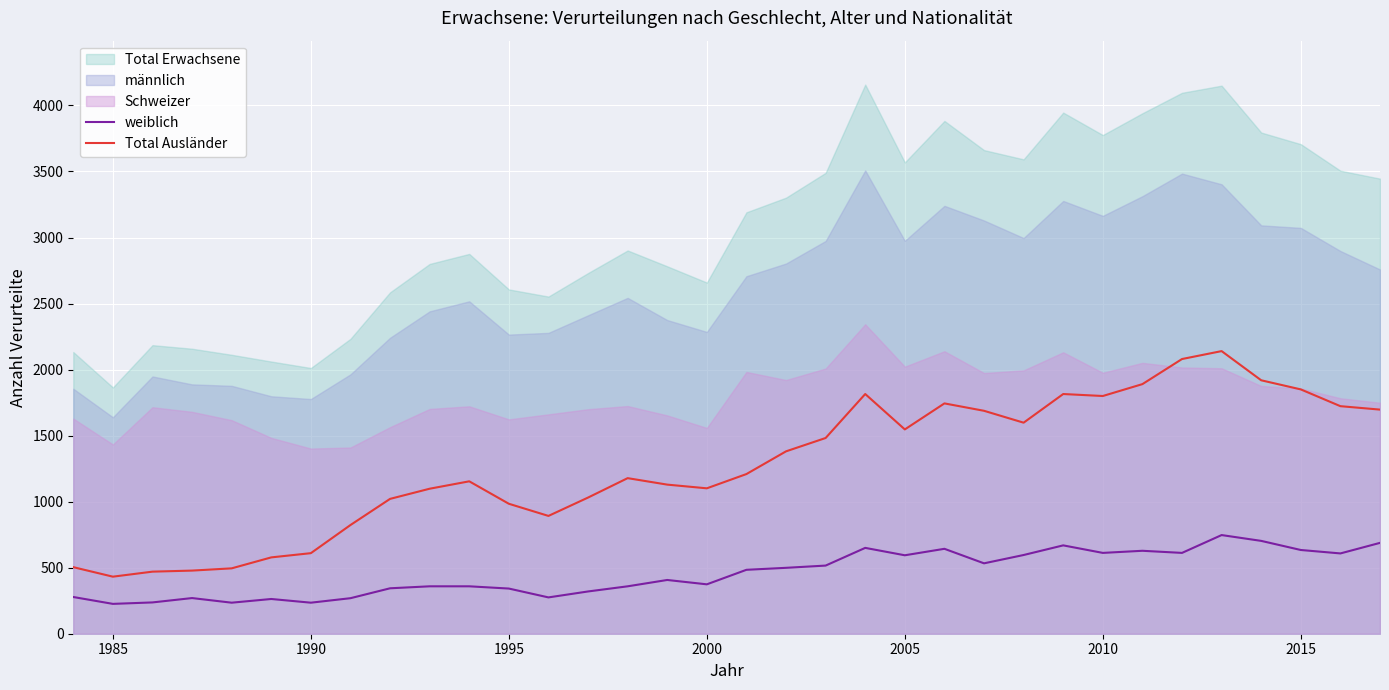

True or false: Total Ausländer and weiblich intersect in this chart.

False